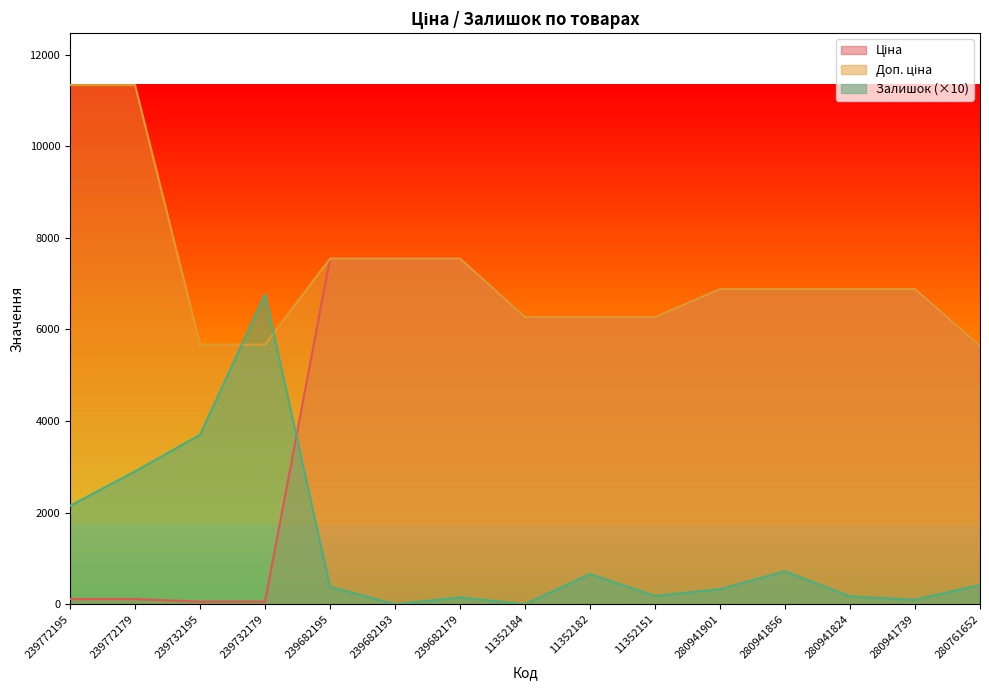

What is the label of the 12th point from the right?

239732179